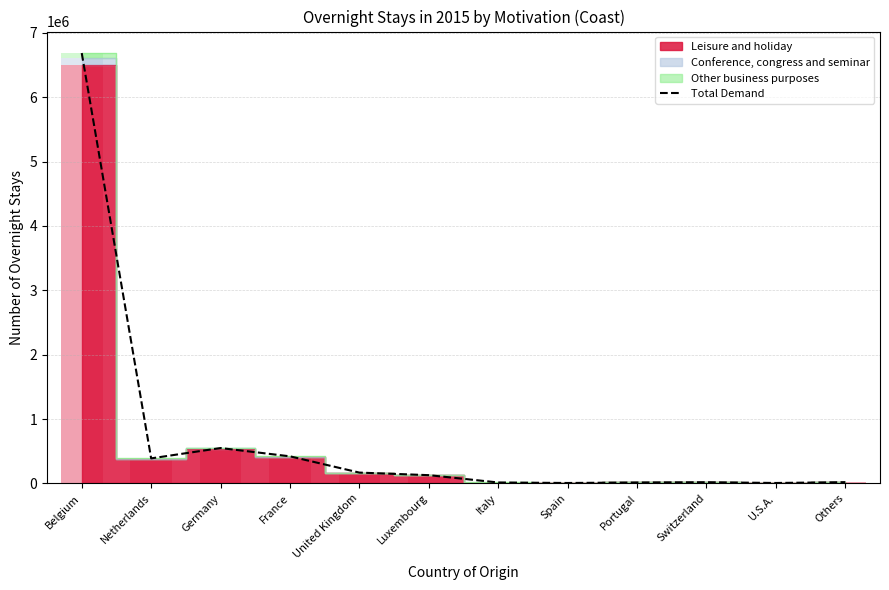

Which category has the lowest value across all series?

Spain